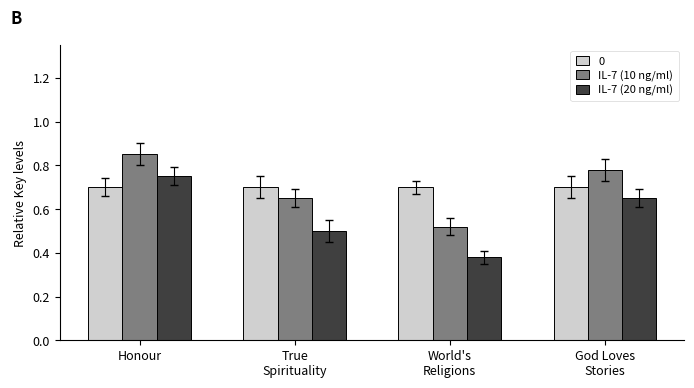

What is the sum of all 0 values?

2.8